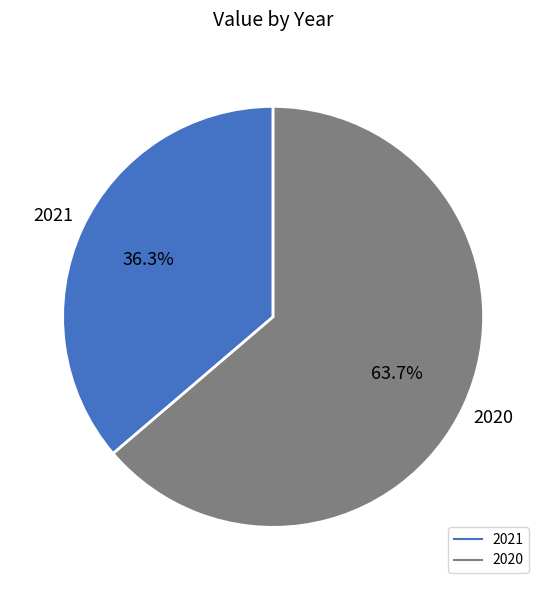

The 2020 slice represents 51% of the pie. True or false?

False